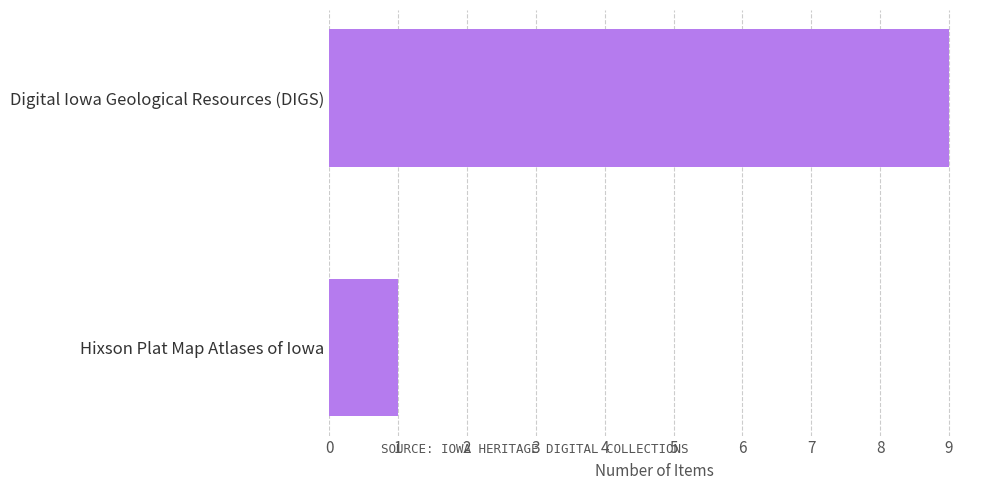

Reading bottom to top, transcribe all the data shown in this chart.

Hixson Plat Map Atlases of Iowa=1	Digital Iowa Geological Resources (DIGS)=9